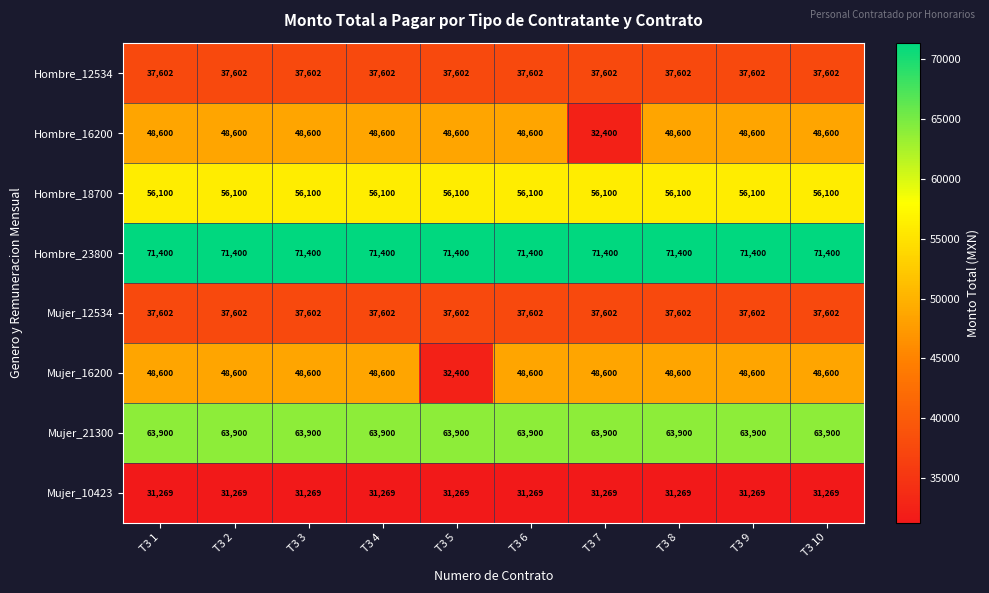

What is the smallest value displayed?

31269